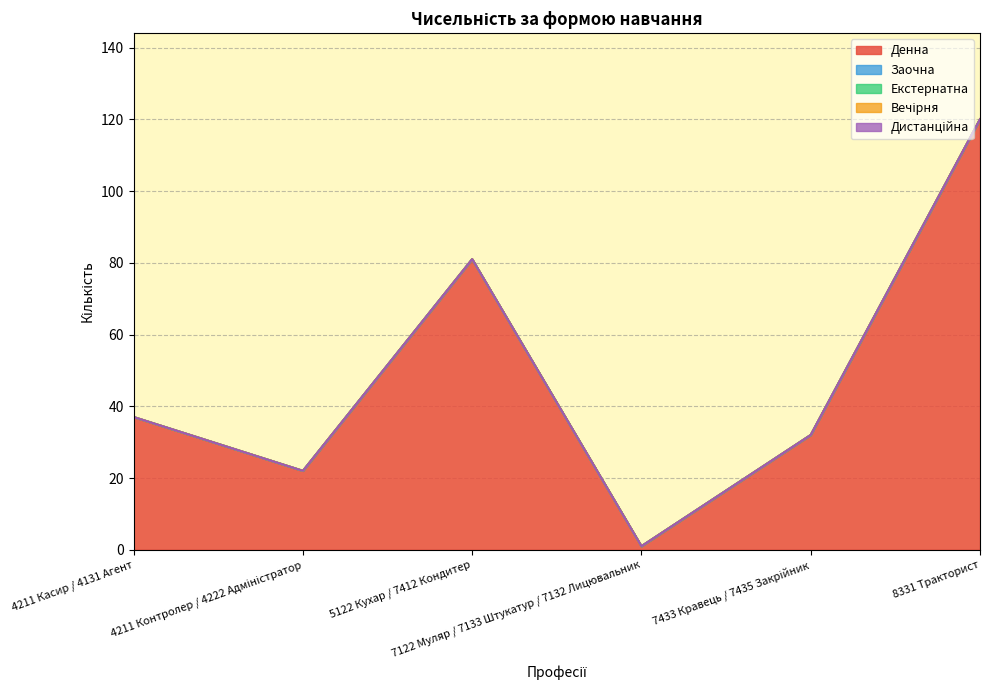

True or false: Денна and Заочна intersect in this chart.

False